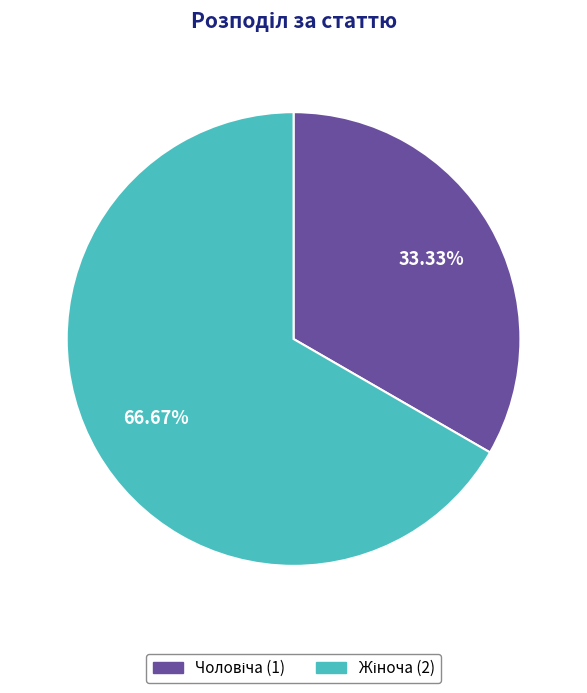

Is there any slice that represents more than half of the pie?

Yes